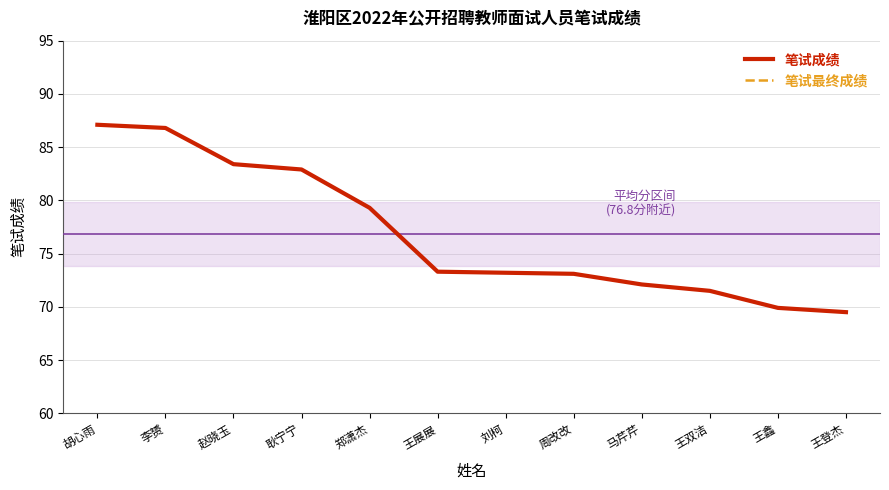

True or false: 笔试成绩 has a value of 71.5 at 王双洁.

True